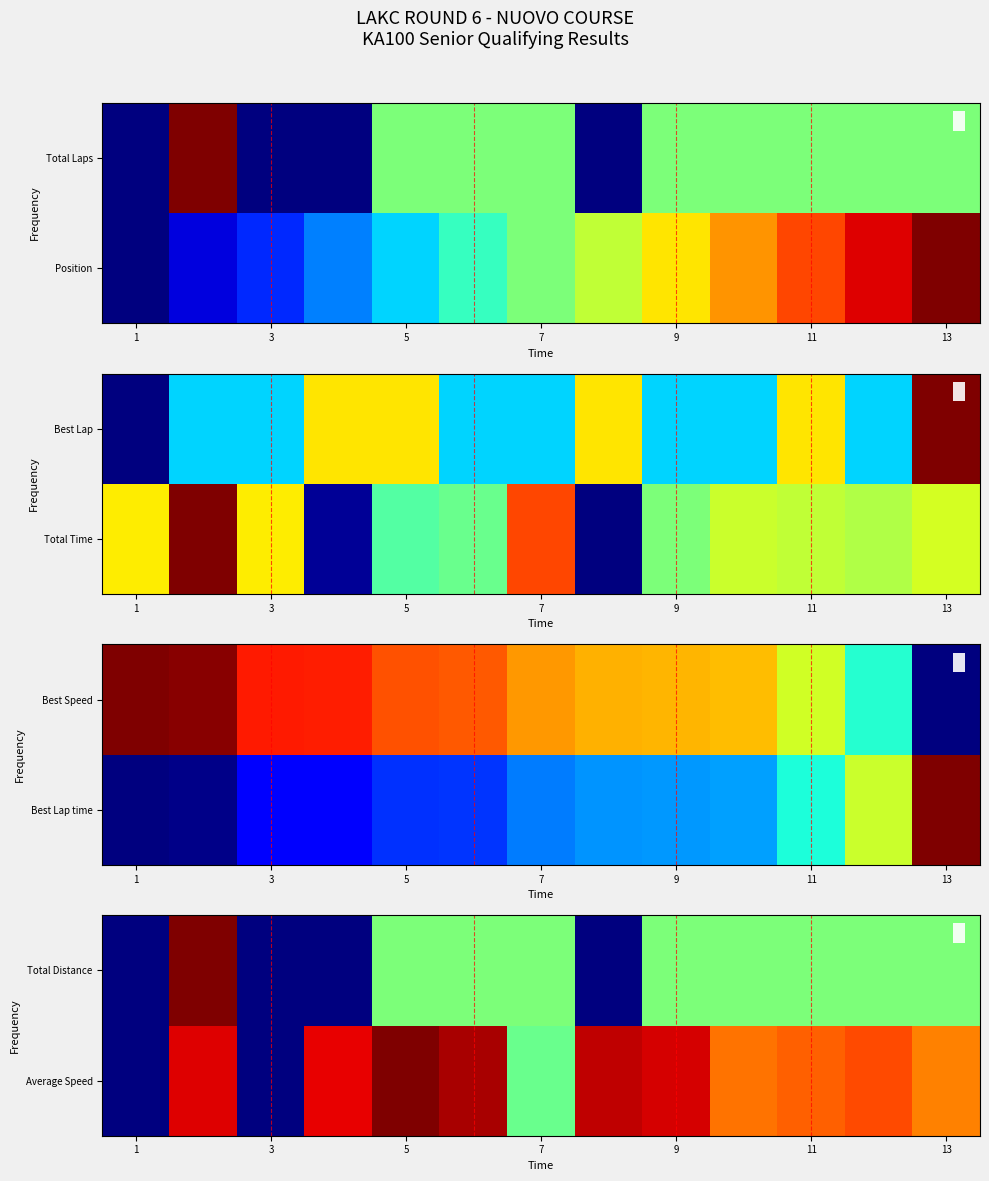

Count the number of categories in the chart.

13